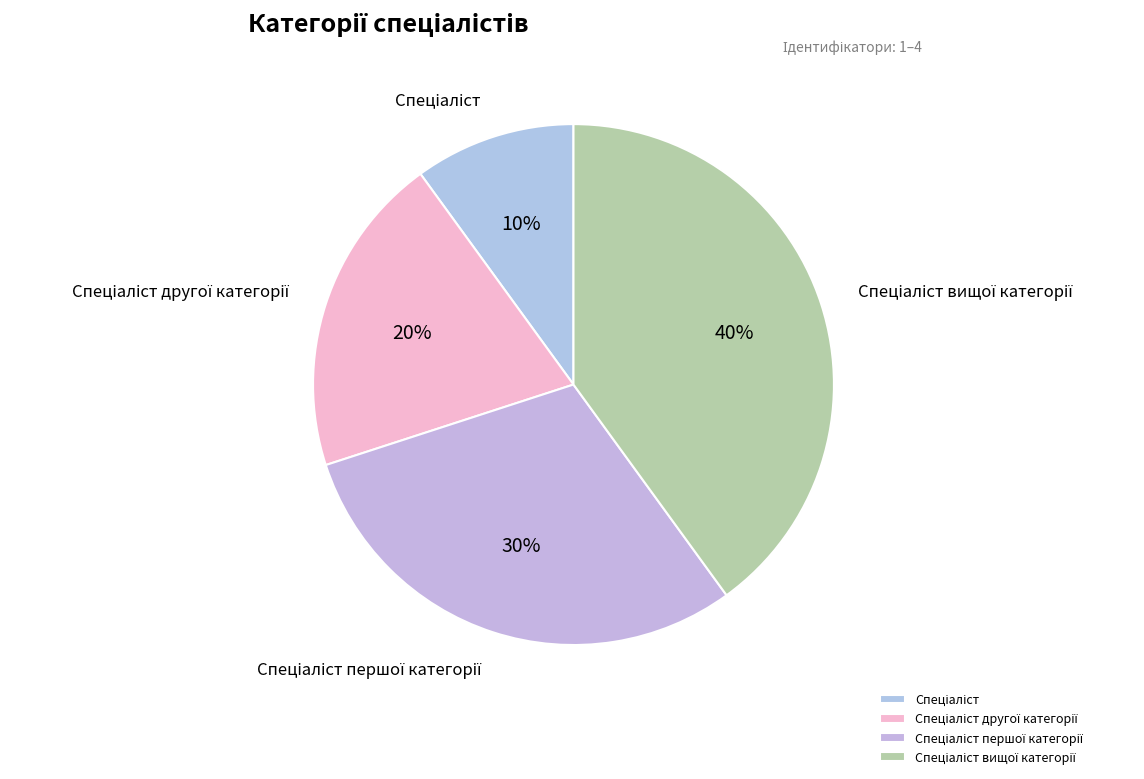

Is there a majority slice in this chart?

No